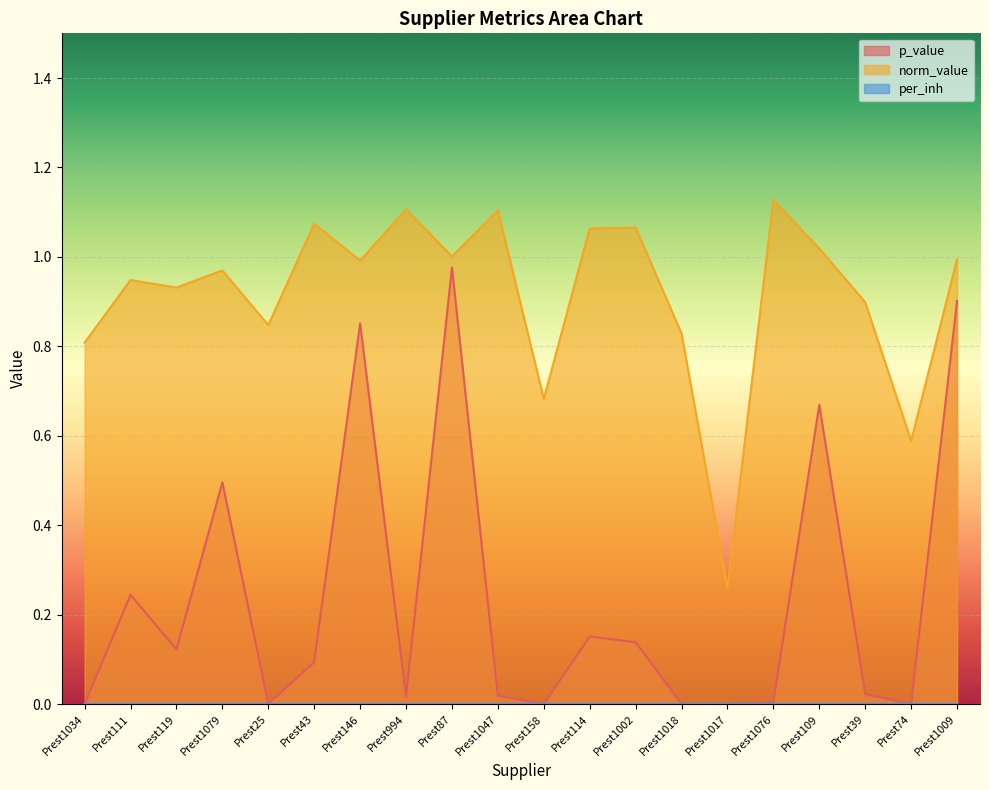

Which series has the largest range (max minus min)?

p_value